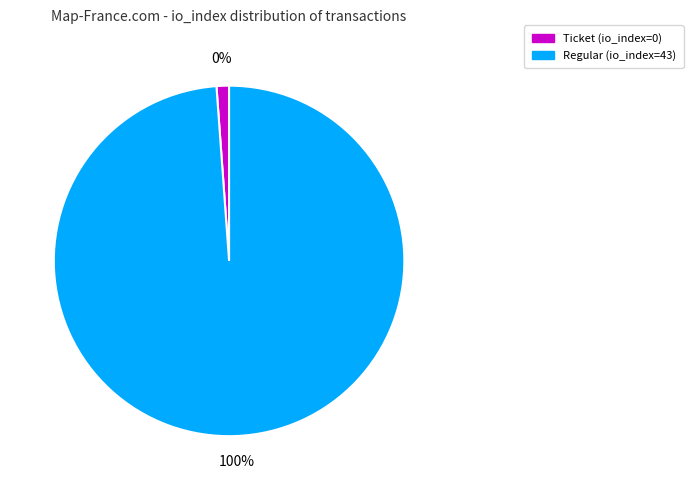

Do Regular (io_index=43) and Ticket (io_index=0) together represent more than half of the pie?

Yes